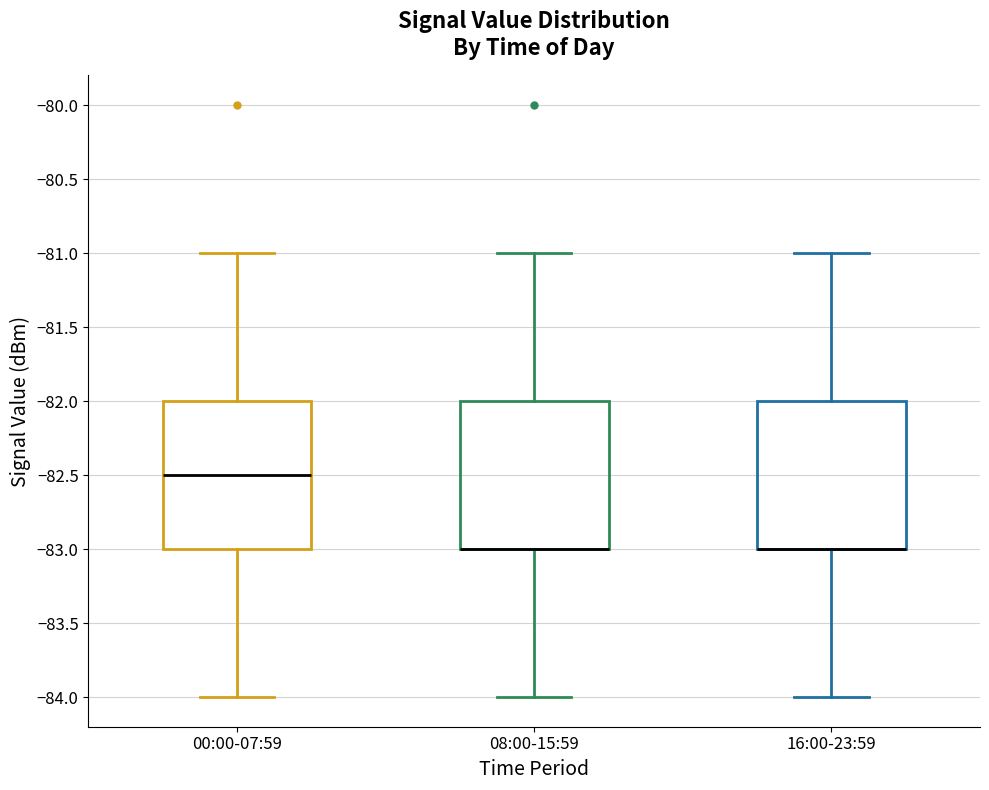

Reading left to right, transcribe this box plot: for each box, give where its median line is, the range the box spans, and where its two whiskers end, as read against the y-axis. The values are not printed on the chart, so give them approximately, as read against the axis.

00:00-07:59: median -82.5, box -83.0 to -82.0, whiskers -84.0 to -81.0
08:00-15:59: median -83.0 (drawn on the box's lower edge), box -83.0 to -82.0, whiskers -84.0 to -81.0
16:00-23:59: median -83.0 (drawn on the box's lower edge), box -83.0 to -82.0, whiskers -84.0 to -81.0